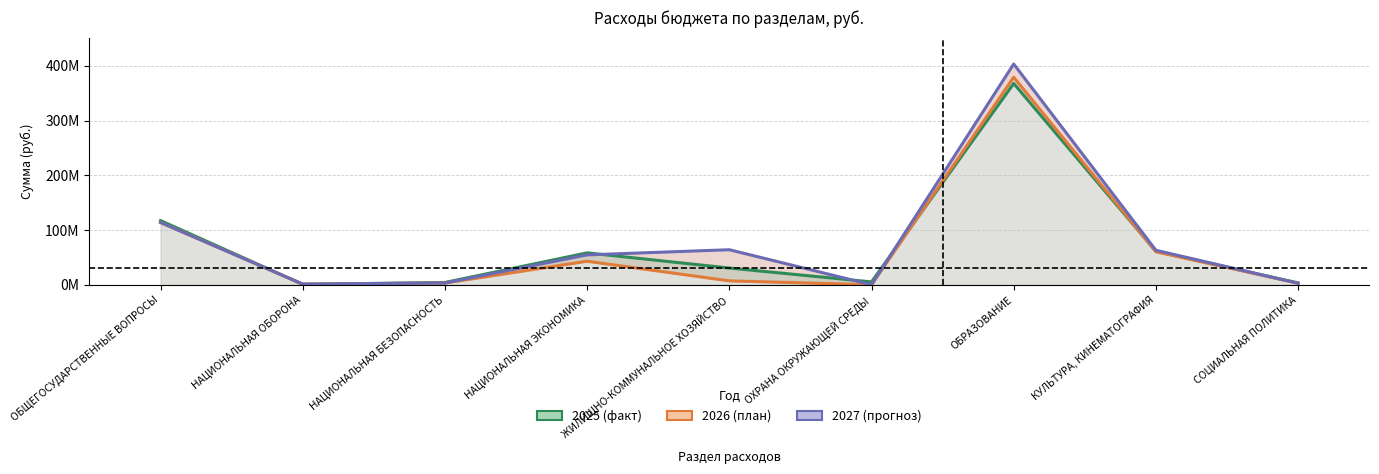

Read the 2027 value at НАЦИОНАЛЬНАЯ ЭКОНОМИКА.

54737558.7